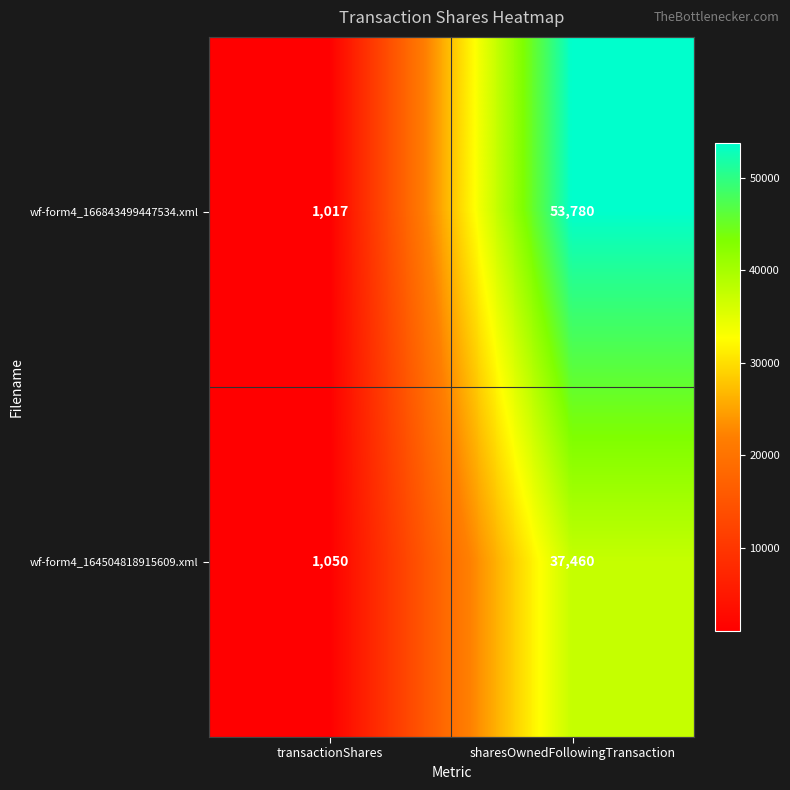

Which category has the highest value in the wf-form4_166843499447534.xml series?

sharesOwnedFollowingTransaction